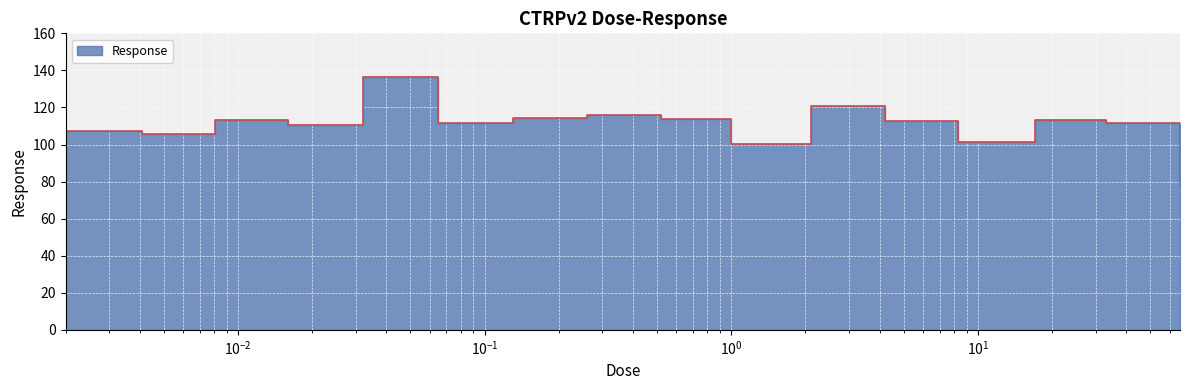

The chart shows a value of 37.3 at 0.13. True or false?

False